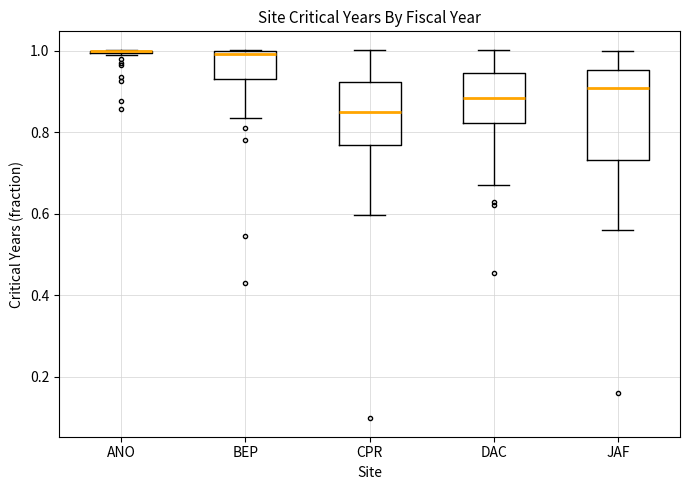

Comparing the boxes themselves (not the whiskers), which one is the tallest?

JAF